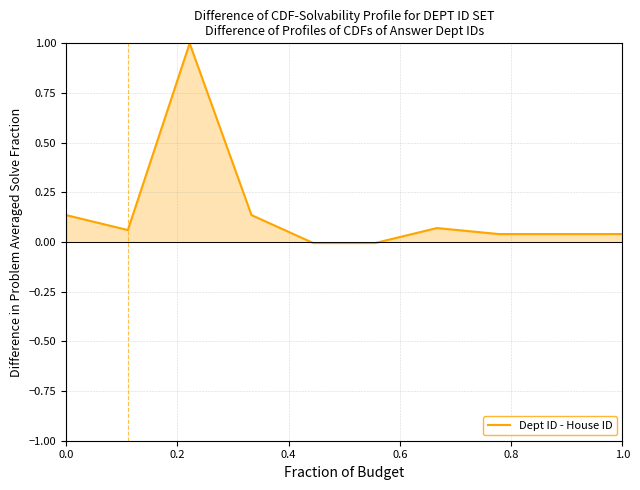

What is the average value?

0.2